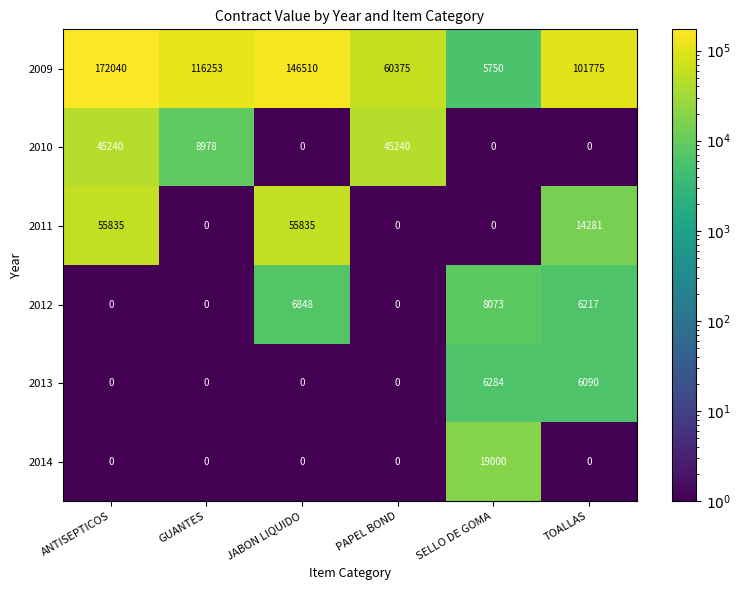

At how many categories does at least one series exceed 68994?

4